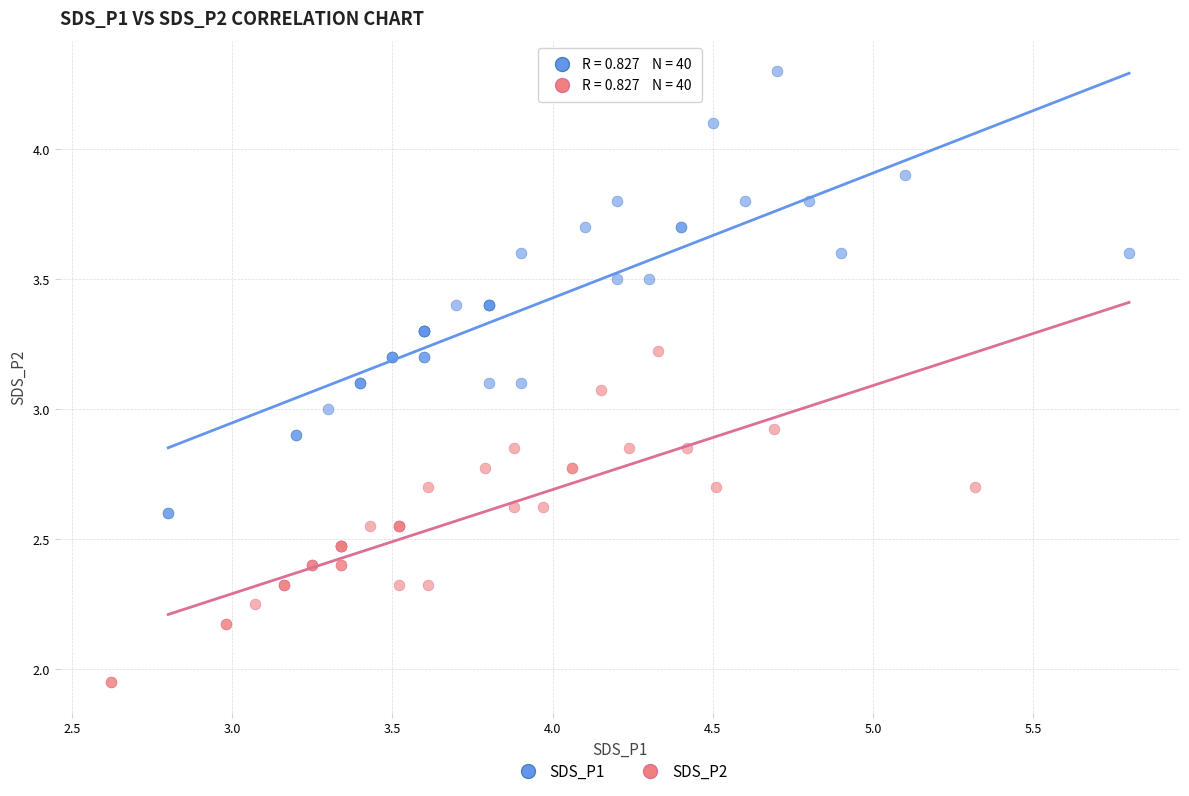

What are all the series names shown in the legend?

SDS_P1, SDS_P2